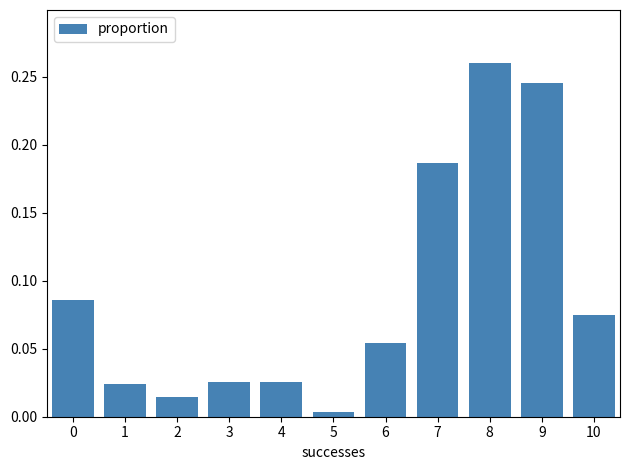

Which category has the lowest value across all series?

5